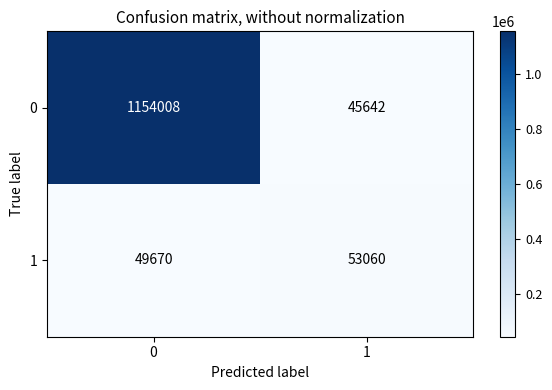

What is the approximate value of 0 at 1, to the nearest 50?

45650